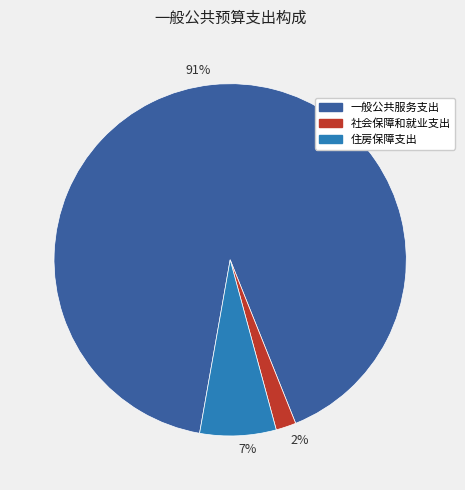

Which has a higher value, 7% or 91%?

91%